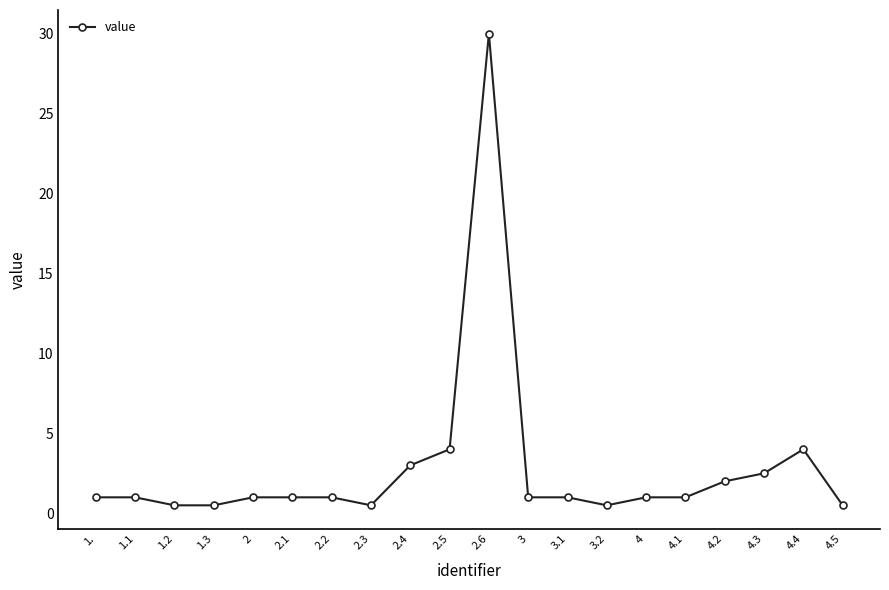

What is the maximum value shown in the chart?

30.0